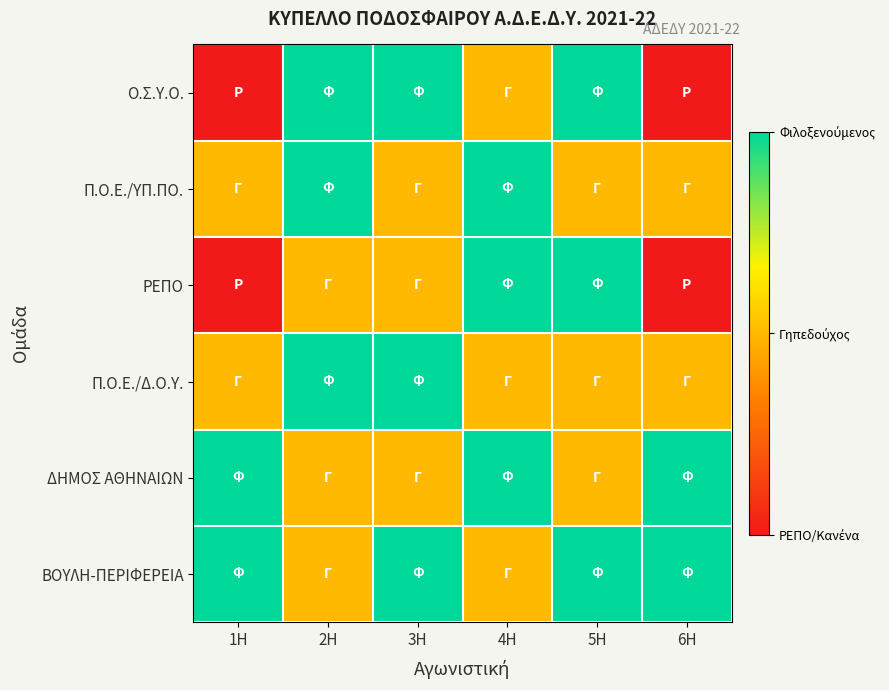

Reading left to right, transcribe all the data shown in this chart.

Ο.Σ.Υ.Ο.: 1Η=0	2Η=2	3Η=2	4Η=1	5Η=2	6Η=0
Π.Ο.Ε./ΥΠ.ΠΟ.: 1Η=1	2Η=2	3Η=1	4Η=2	5Η=1	6Η=1
ΡΕΠΟ: 1Η=0	2Η=1	3Η=1	4Η=2	5Η=2	6Η=0
Π.Ο.Ε./Δ.Ο.Υ.: 1Η=1	2Η=2	3Η=2	4Η=1	5Η=1	6Η=1
ΔΗΜΟΣ ΑΘΗΝΑΙΩΝ: 1Η=2	2Η=1	3Η=1	4Η=2	5Η=1	6Η=2
ΒΟΥΛΗ-ΠΕΡΙΦΕΡΕΙΑ: 1Η=2	2Η=1	3Η=2	4Η=1	5Η=2	6Η=2